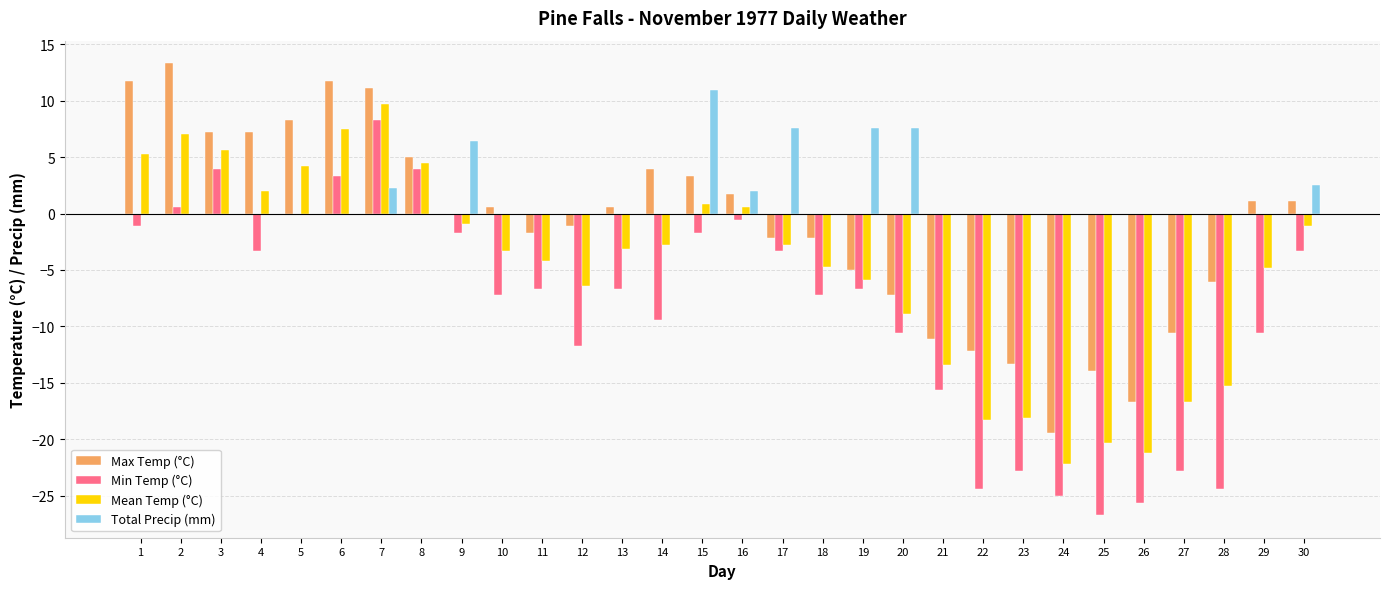

Which series has the largest total across all categories?

Total Precip (mm)